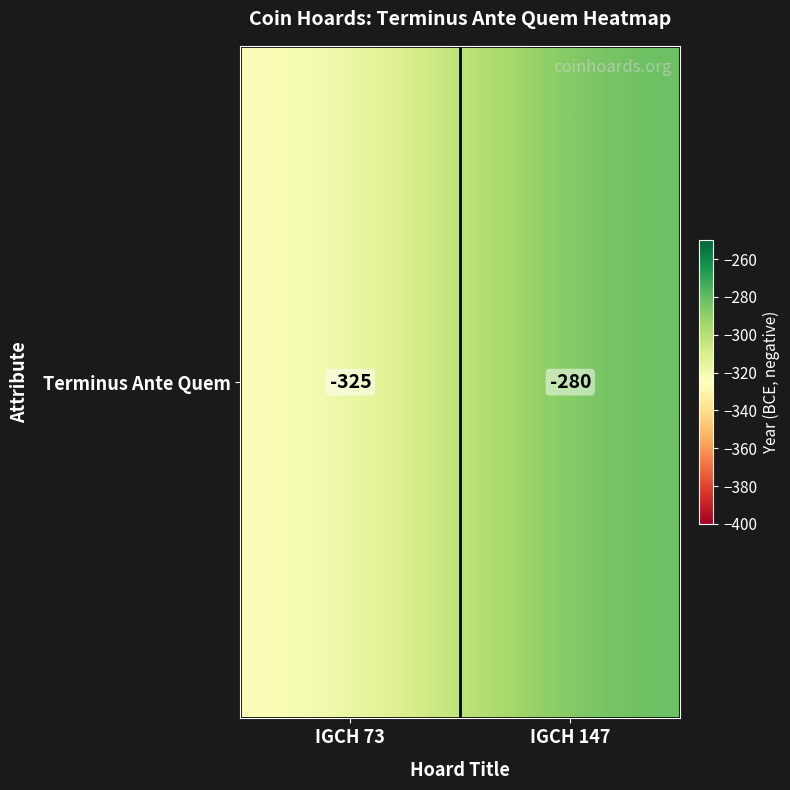

List the labels in order of value, largest first.

IGCH 147, IGCH 73